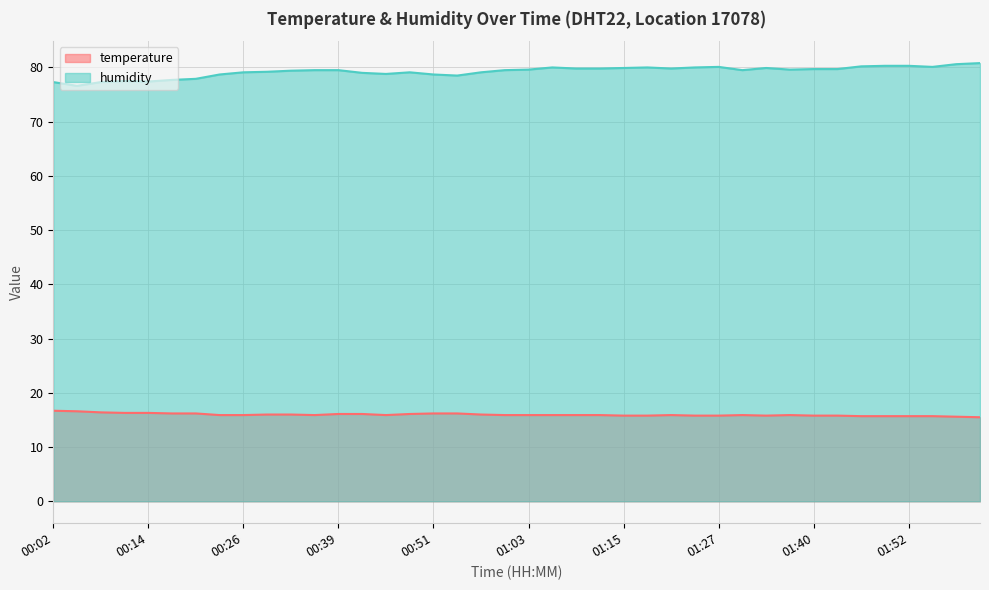

What is the greatest value displayed?

80.8